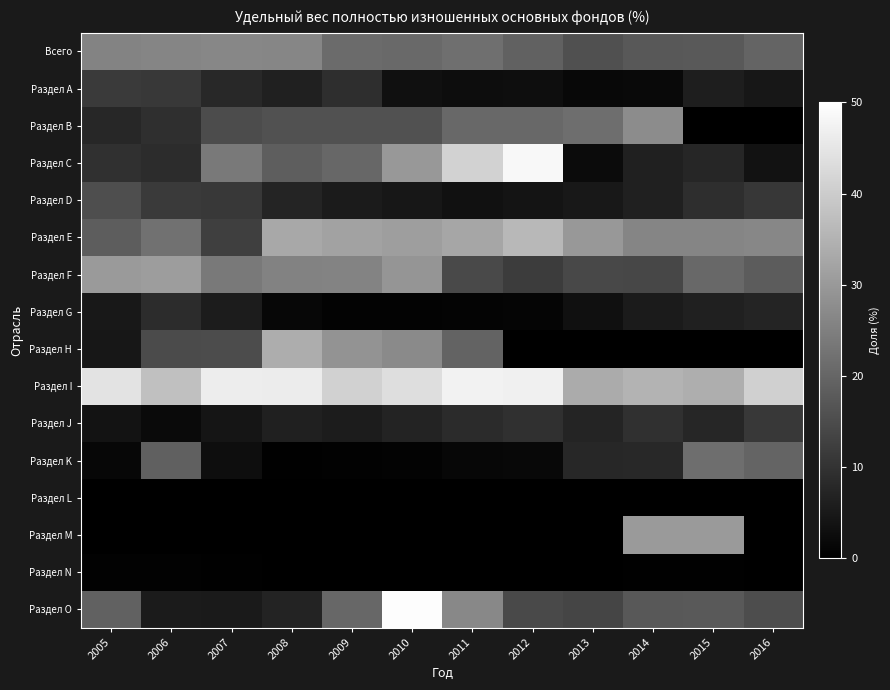

At how many categories does at least one series exceed 2?

12